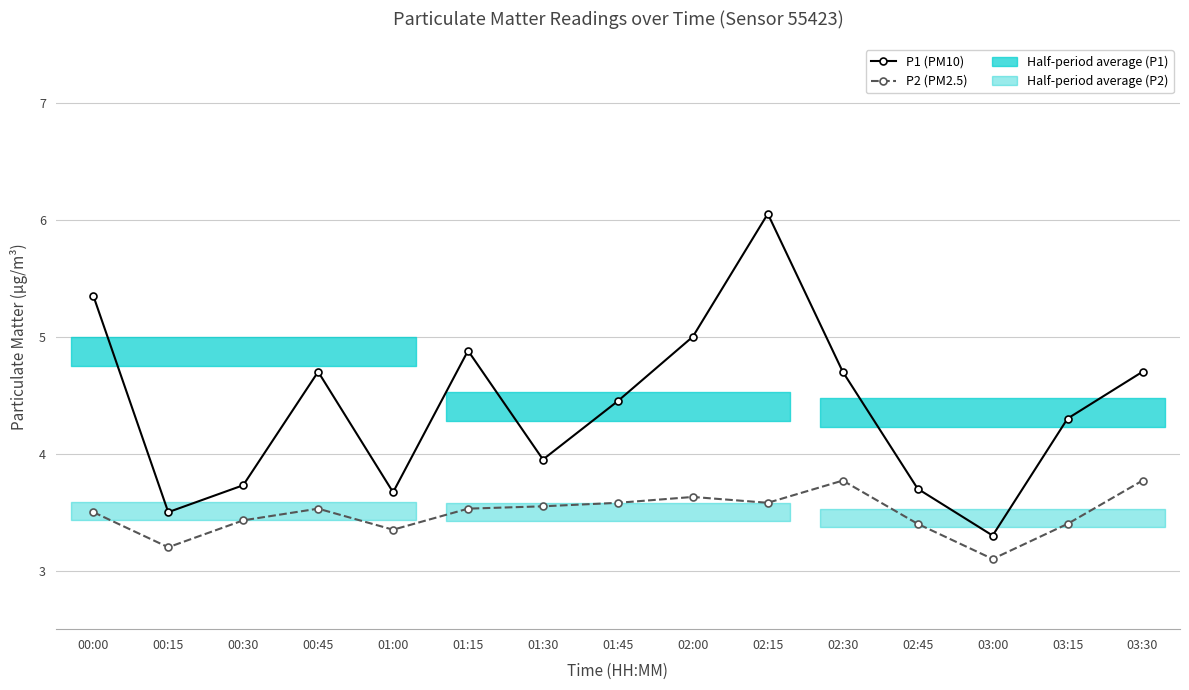

What is the difference between the highest and lowest values at 00:30?

0.3